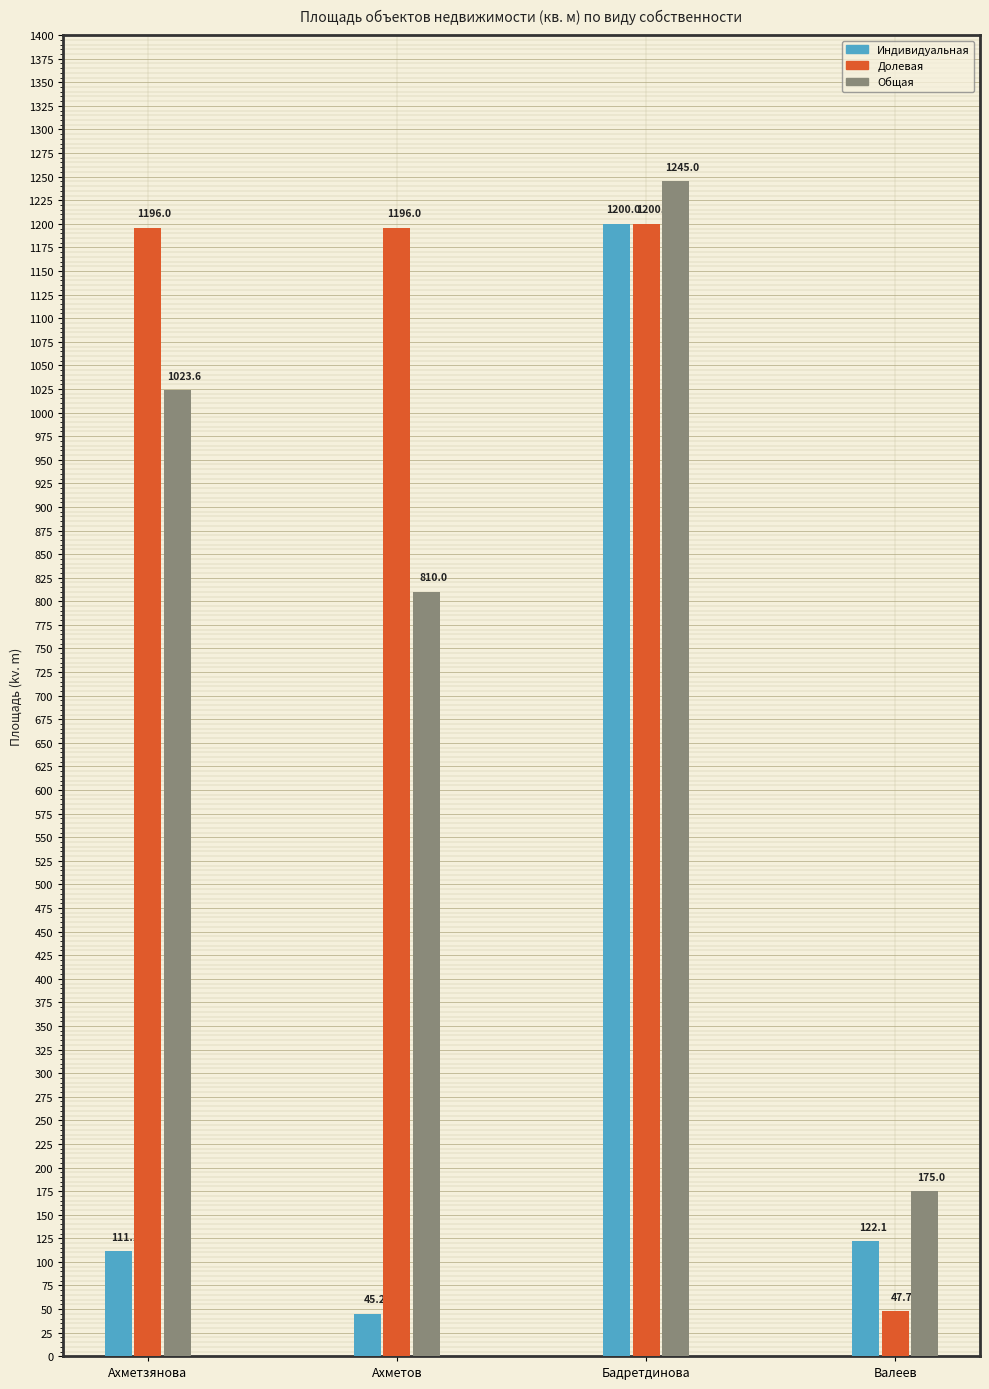

How many values in the Индивидуальная series are below 122?

2